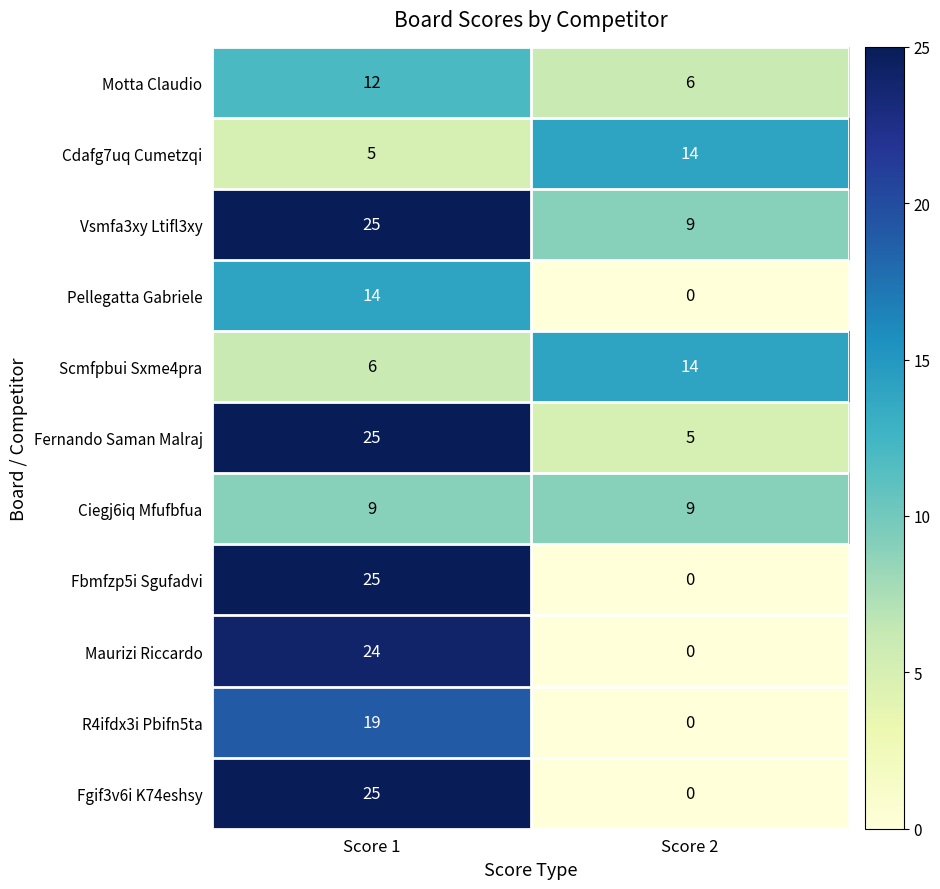

The Pellegatta Gabriele series shows 21 at Score 1. True or false?

False